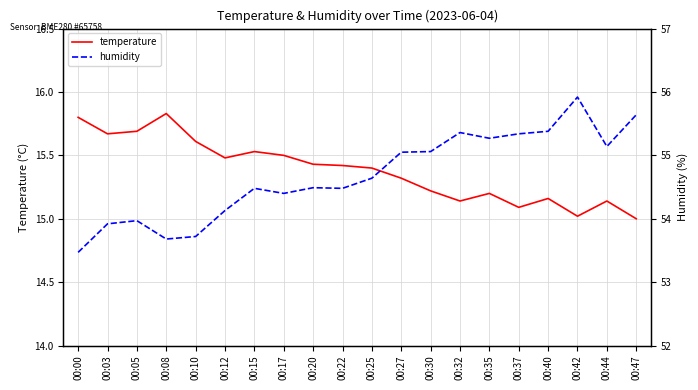

Reading left to right, what are all the values shown in this chart?

temperature: 00:00=15.8	00:03=15.7	00:05=15.7	00:08=15.8	00:10=15.6	00:12=15.5	00:15=15.5	00:17=15.5	00:20=15.4	00:22=15.4	00:25=15.4	00:27=15.3	00:30=15.2	00:32=15.1	00:35=15.2	00:37=15.1	00:40=15.2	00:42=15.0	00:44=15.1	00:47=15.0
humidity: 00:00=53.5	00:03=53.9	00:05=54.0	00:08=53.7	00:10=53.7	00:12=54.1	00:15=54.5	00:17=54.4	00:20=54.5	00:22=54.5	00:25=54.6	00:27=55.0	00:30=55.1	00:32=55.4	00:35=55.3	00:37=55.3	00:40=55.4	00:42=55.9	00:44=55.1	00:47=55.6